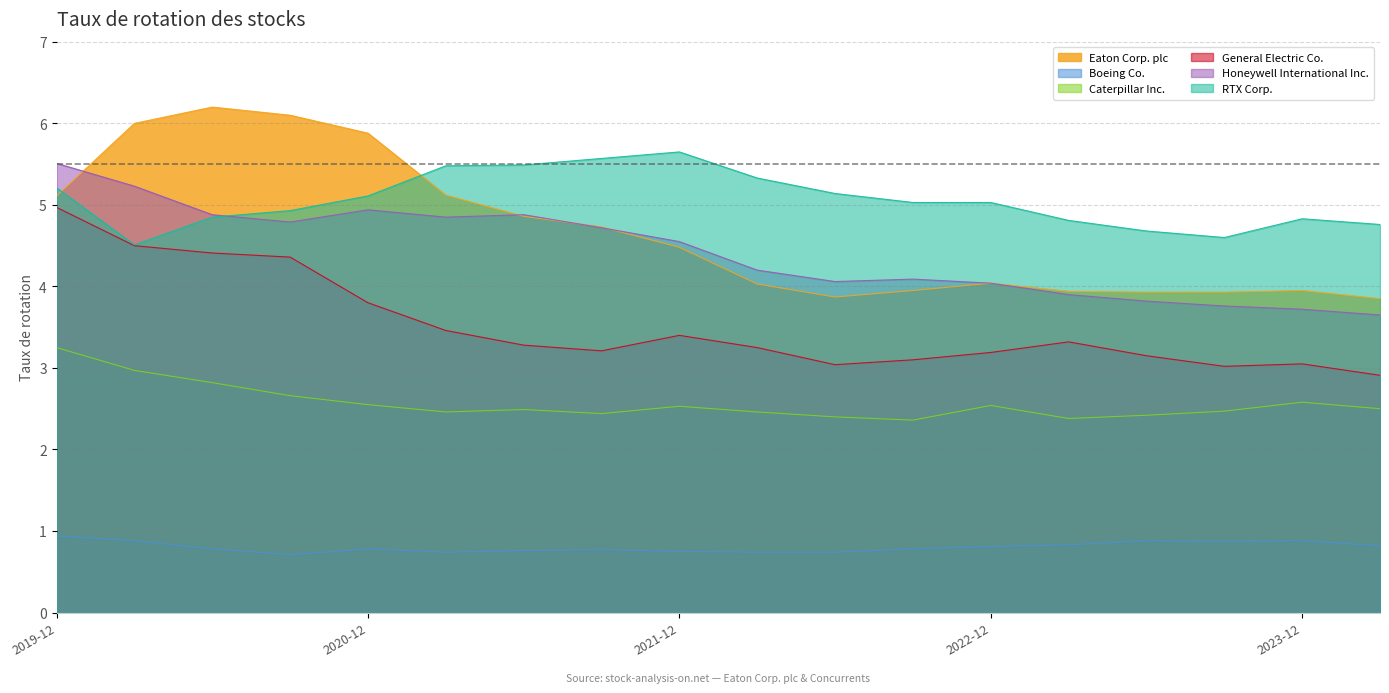

How many lines are shown in the chart?

6